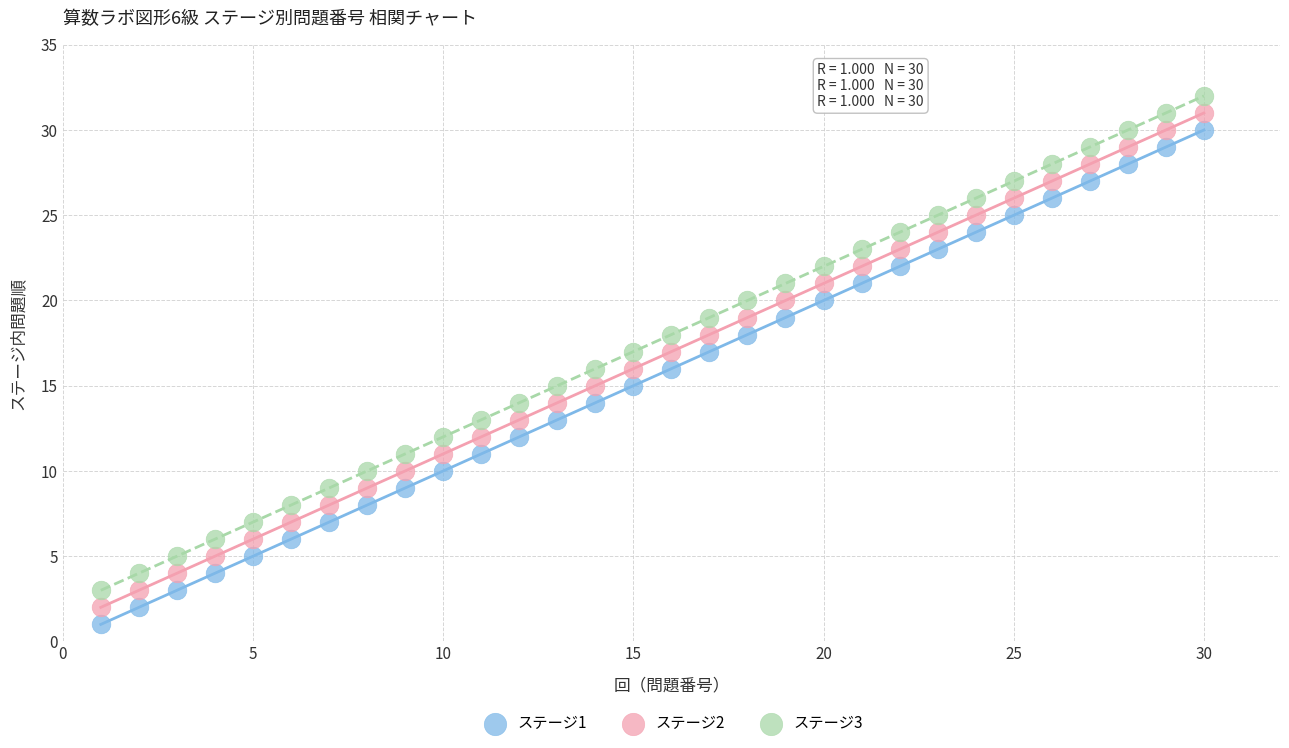

What are all the series names shown in the legend?

ステージ1, ステージ2, ステージ3